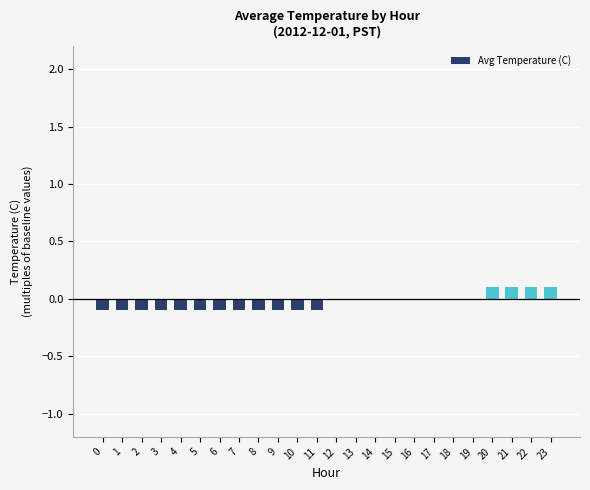

How many distinct data groups are displayed?

1